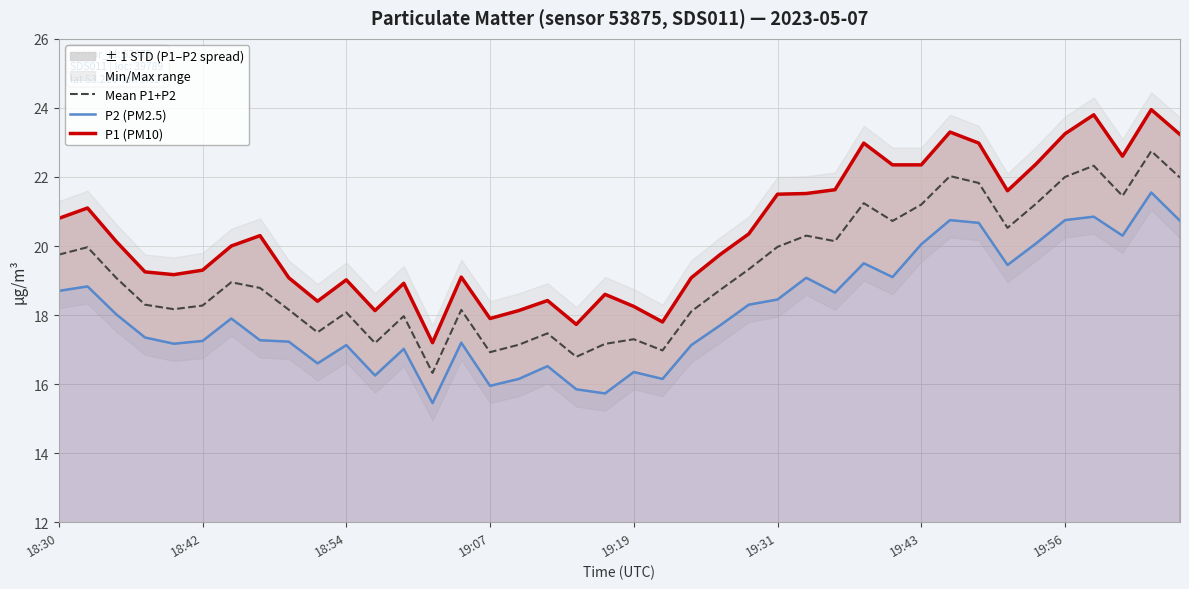

What is the total value across all series at 32?

65.5